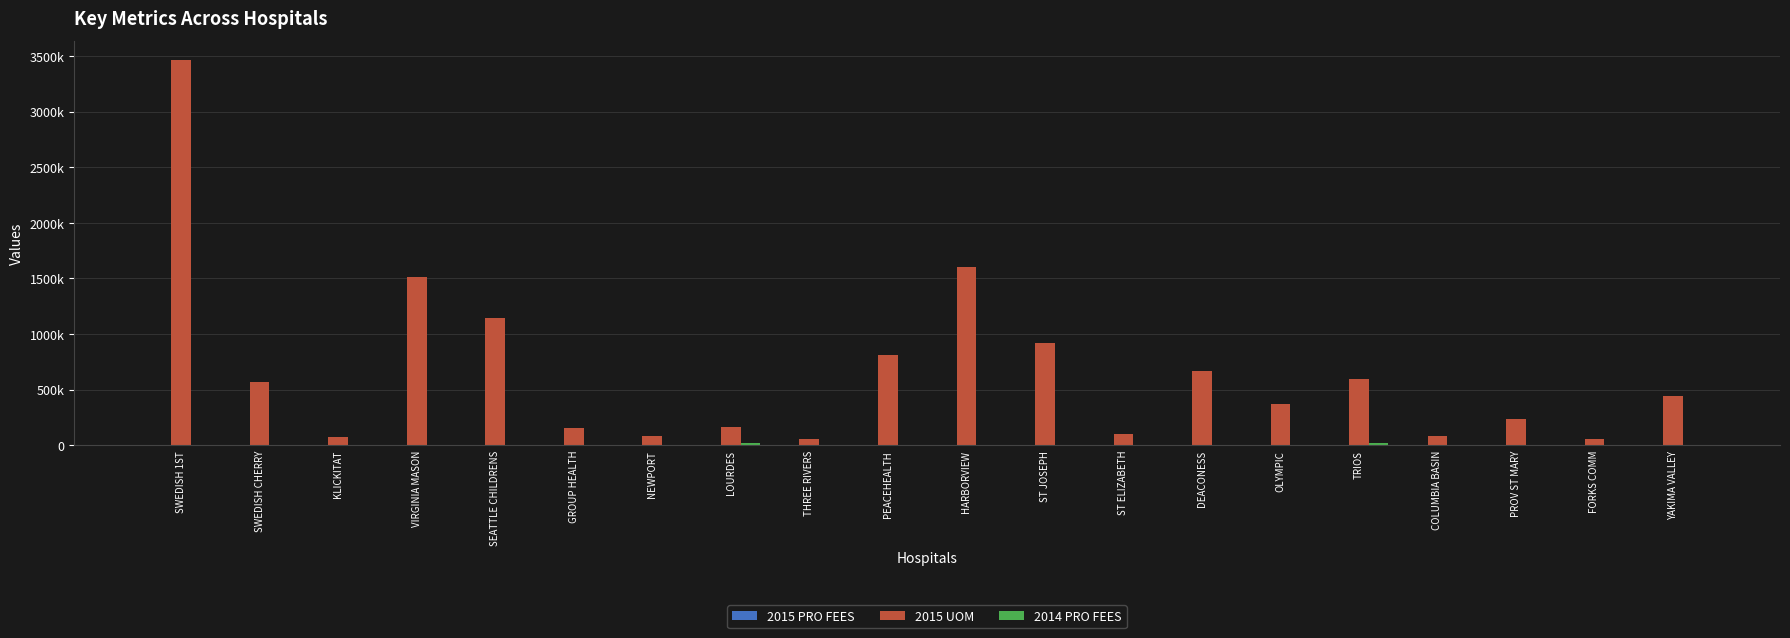

What is the greatest value displayed?

3463143